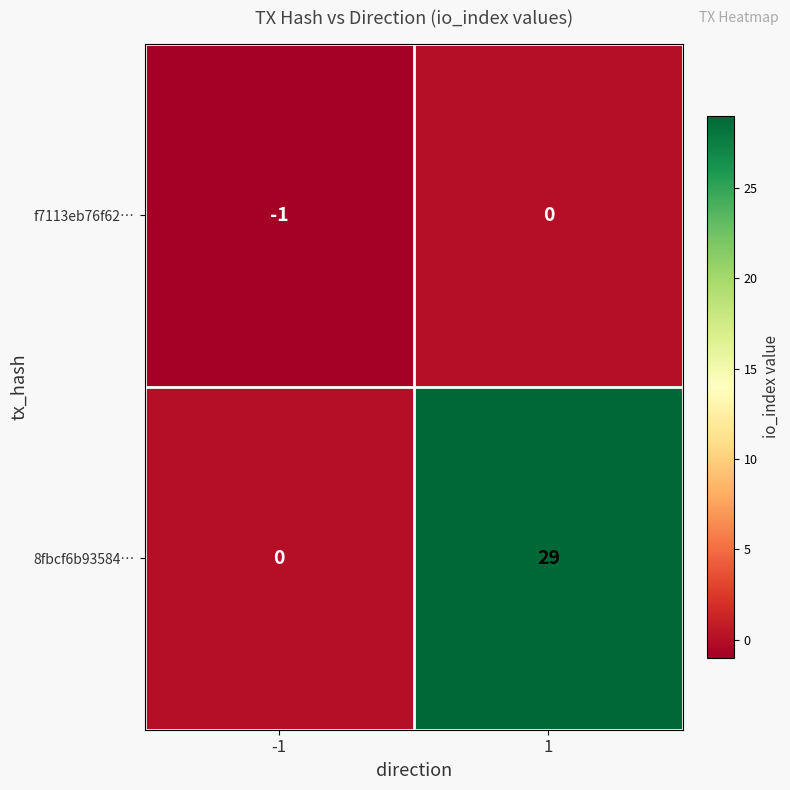

Which series has the widest spread of values?

8fbcf6b93584…